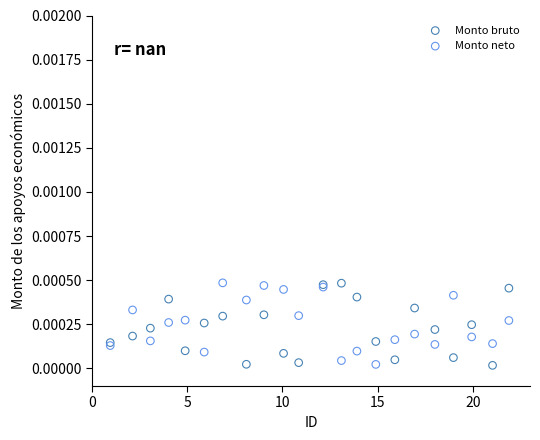

What is the X range (max minus min) for the scatter plot?

20.9